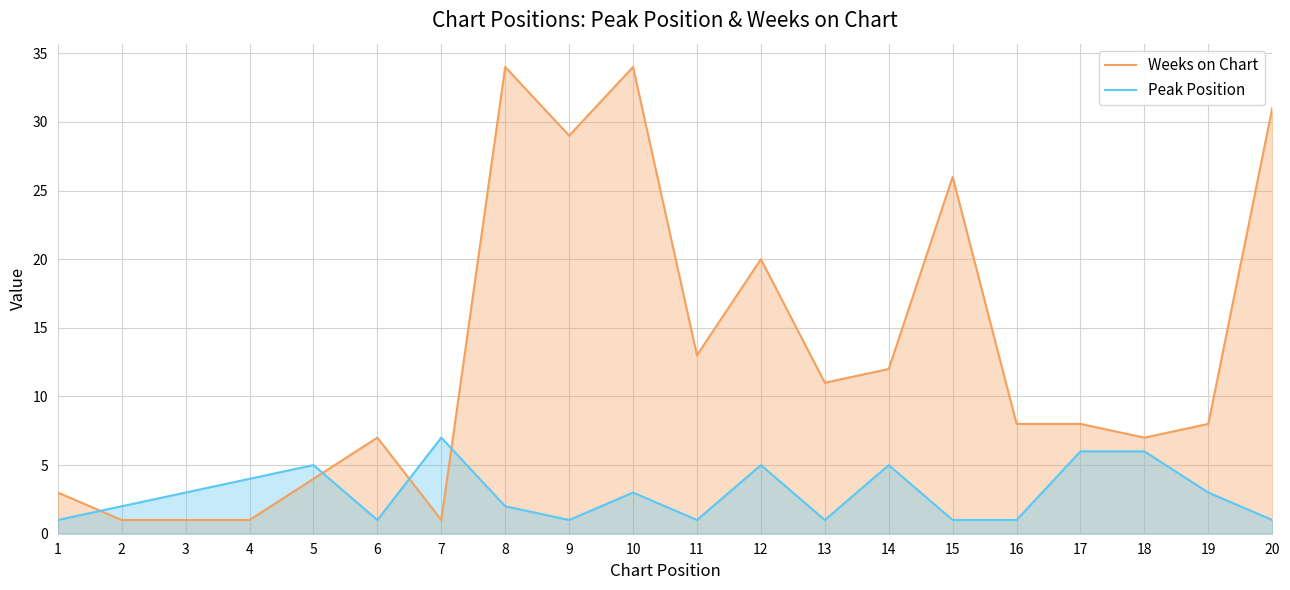

Which category has the highest value in the Peak Position series?

7